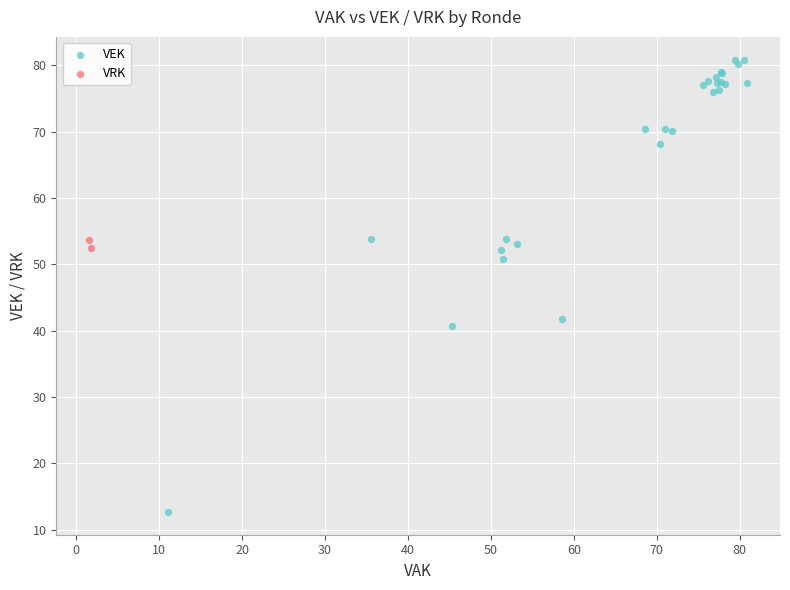

Which series has the largest Y range (max minus min)?

VEK